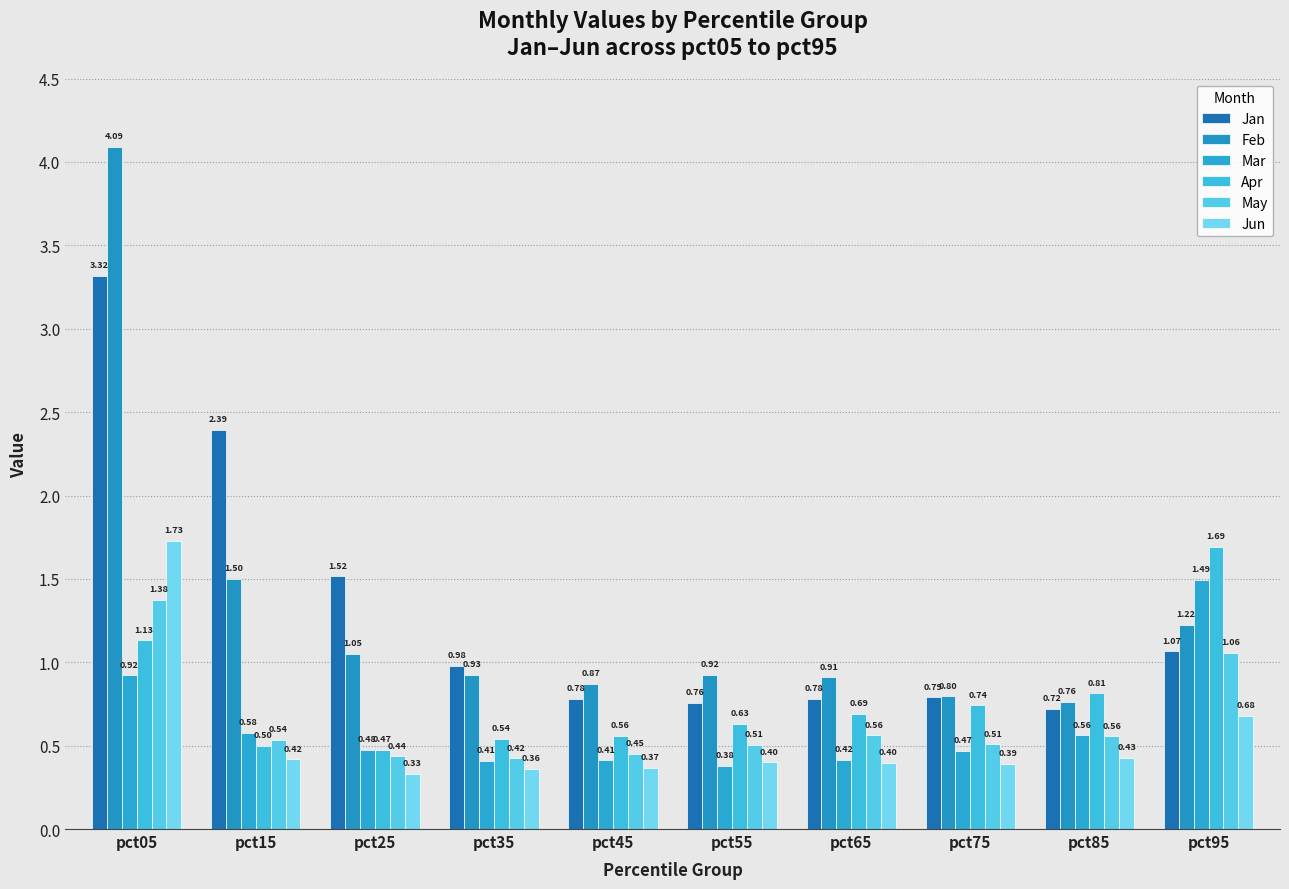

What is the maximum value shown in the chart?

4.1